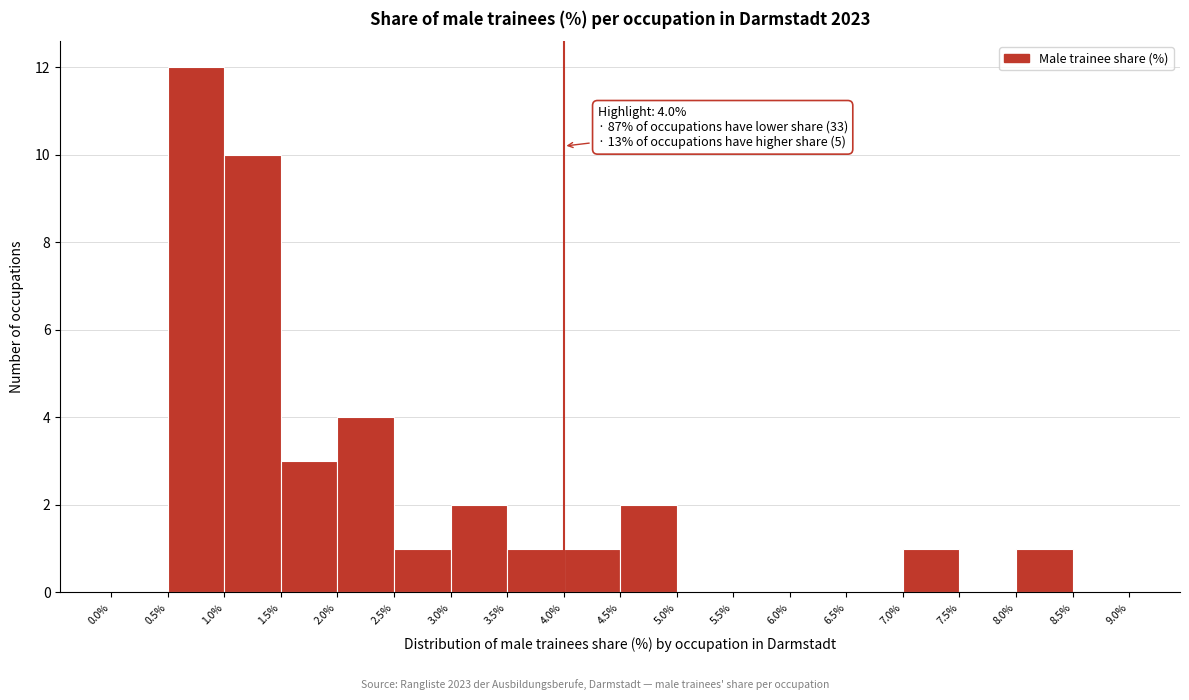

Over which range of the x-axis is the bar tallest?

0.5% to 1.0%